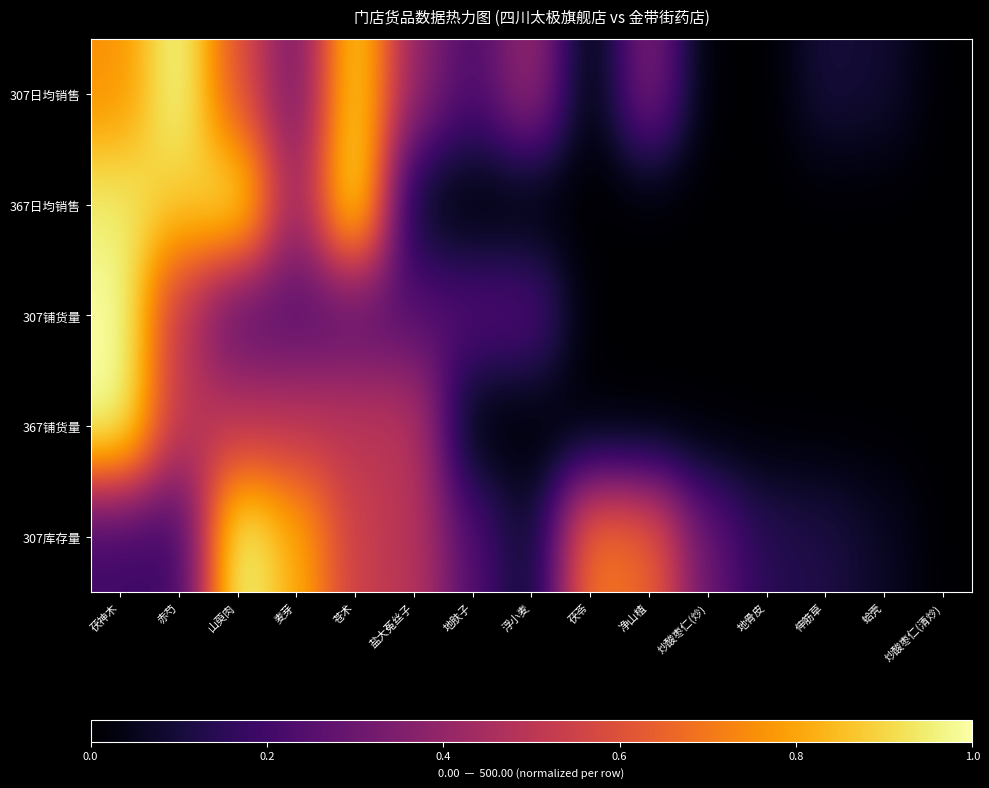

How many series are shown in this chart?

5